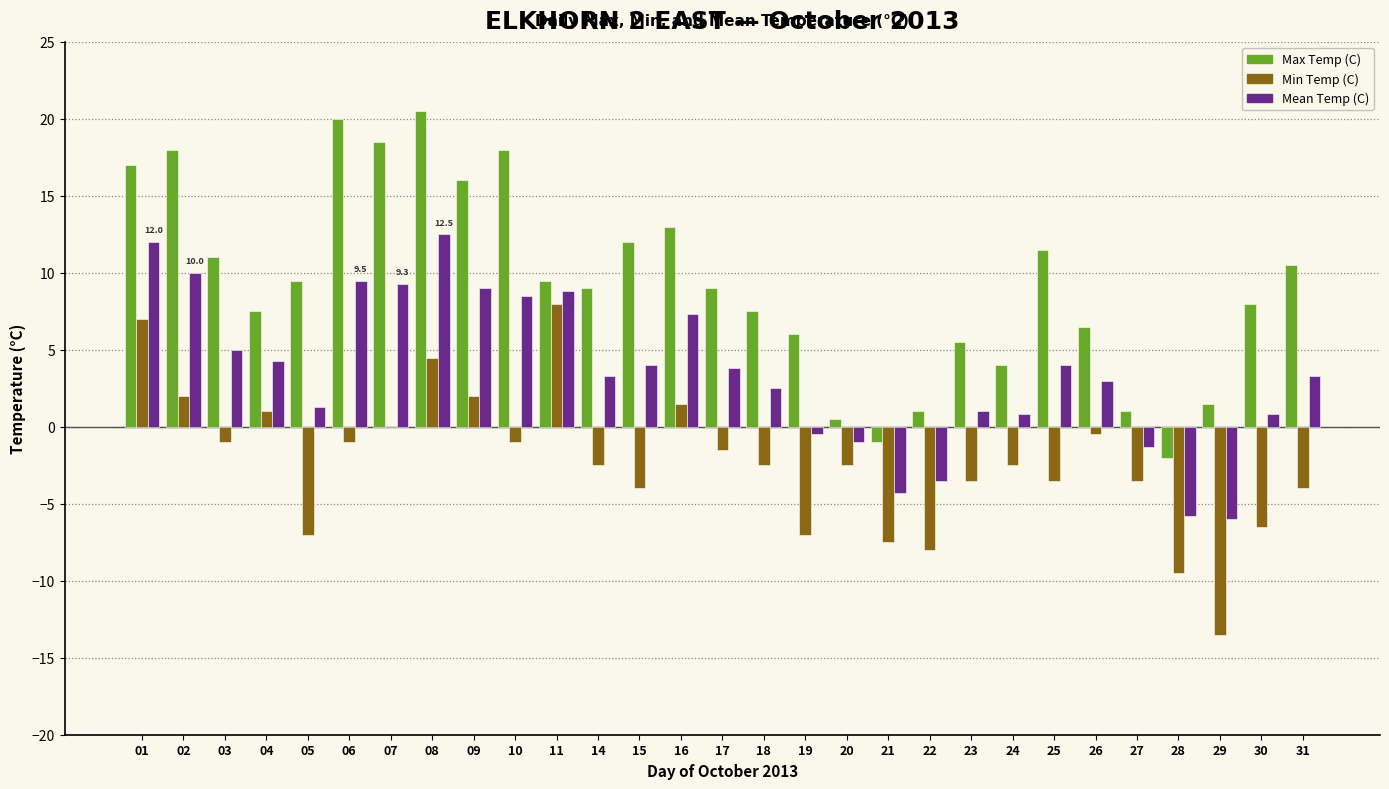

Which series changed the most between 04 and 21?

Mean Temp (C)